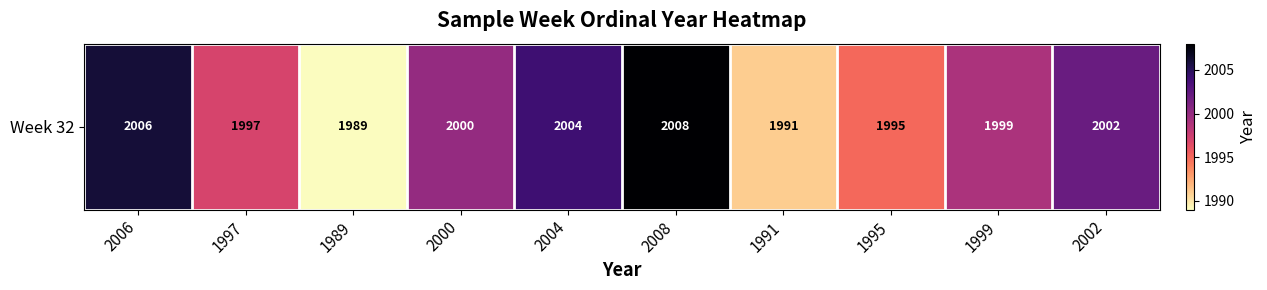

List the labels in order of value, largest first.

2008, 2006, 2004, 2002, 2000, 1999, 1997, 1995, 1991, 1989